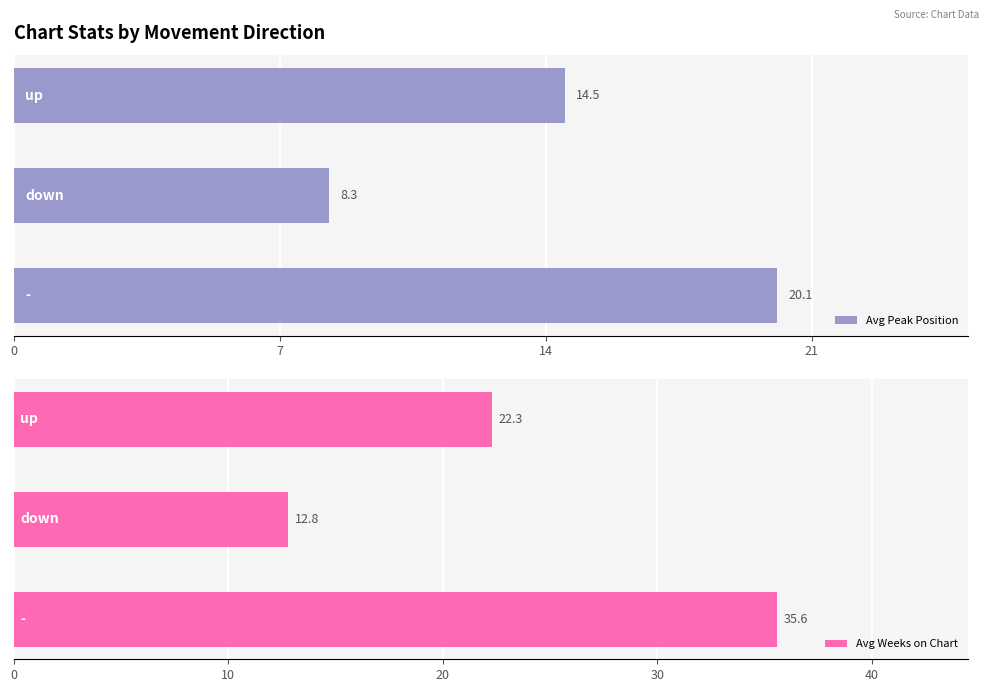

At how many categories does at least one series exceed 17?

2